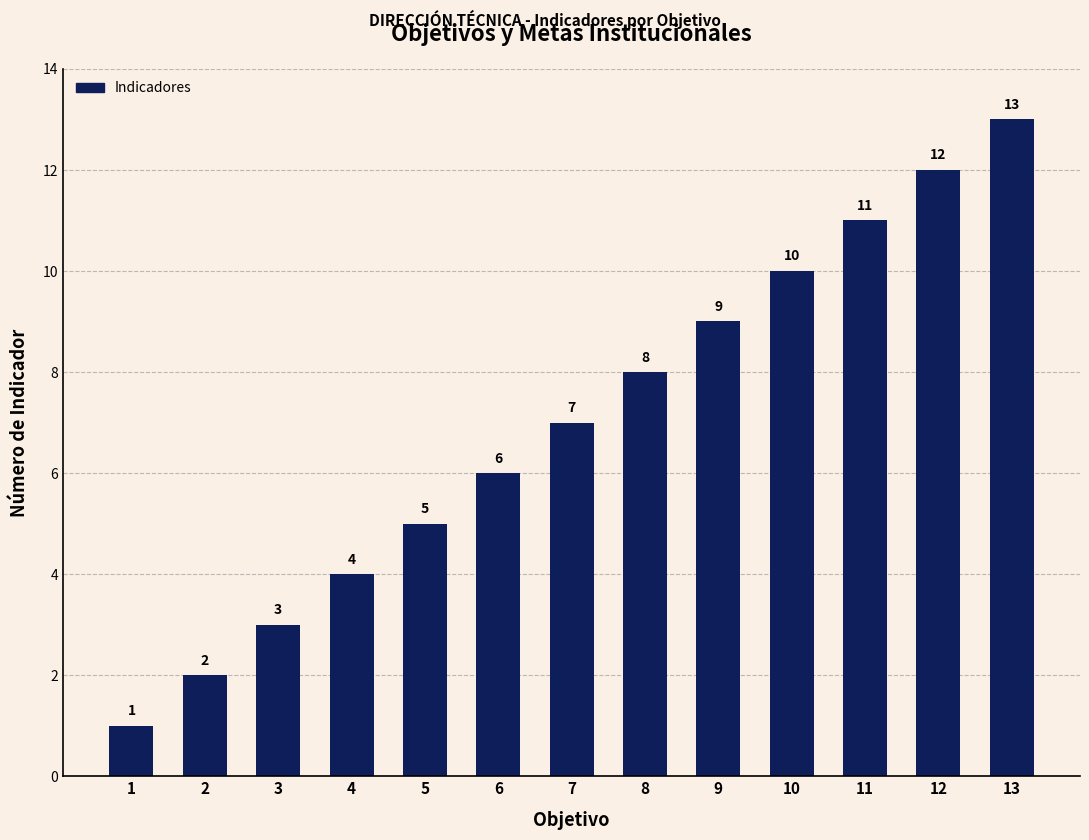

What is the greatest value displayed?

13